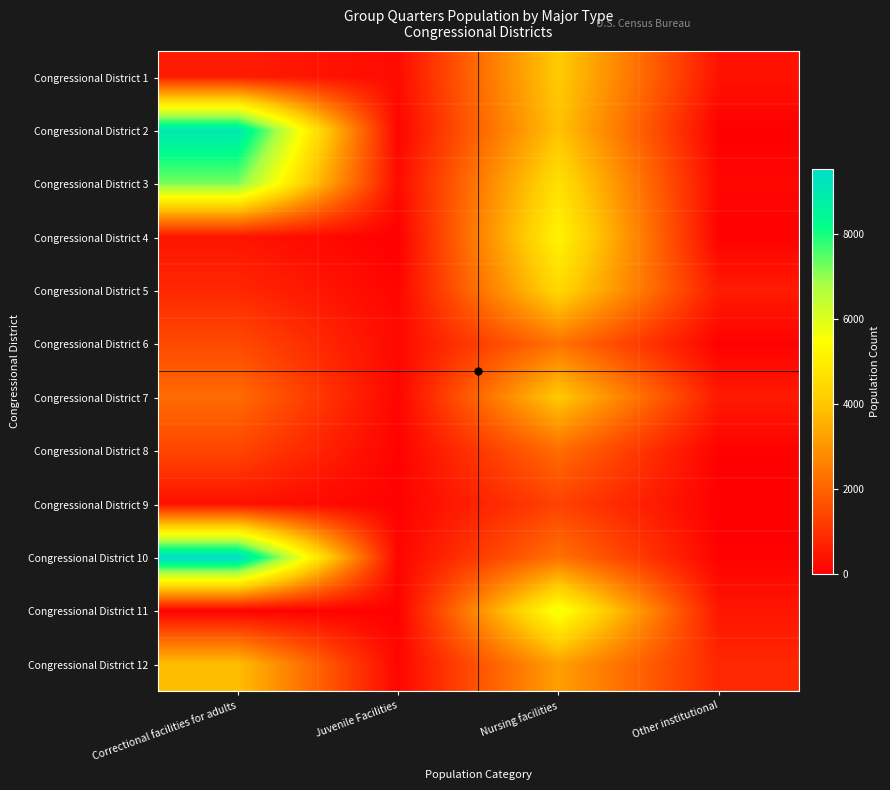

Between Other institutional and Correctional facilities for adults, which is larger?

Correctional facilities for adults